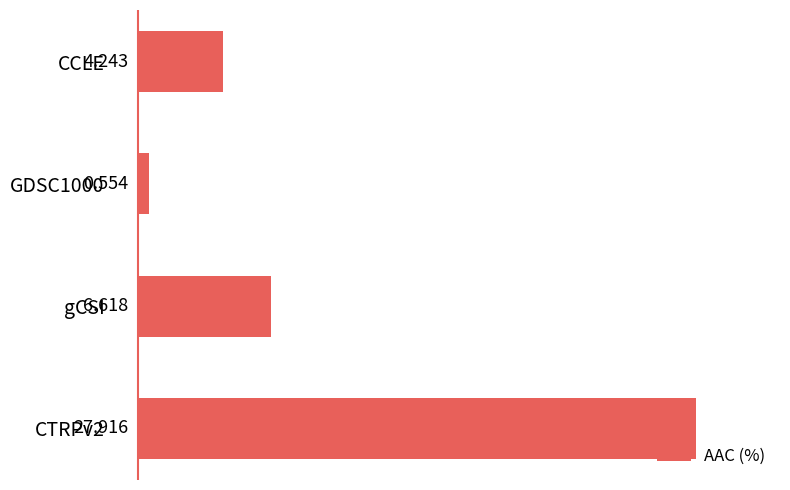

What is the average value?

9.8